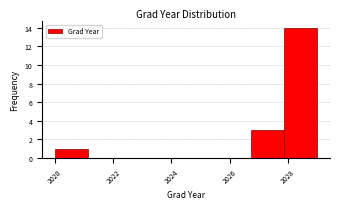

Reading left to right, list every bar in this chart as the range it spans on the x-axis followed by its height. Neither the bar edges nor the heights are printed on the chart, so give them approximately, as read against the axes.

2020.0 to 2021.2: 1
2021.2 to 2022.2: 0
2022.2 to 2023.4: 0
2023.4 to 2024.6: 0
2024.6 to 2025.6: 0
2025.6 to 2026.8: 0
2026.8 to 2027.8: 3
2027.8 to 2029.0: 14